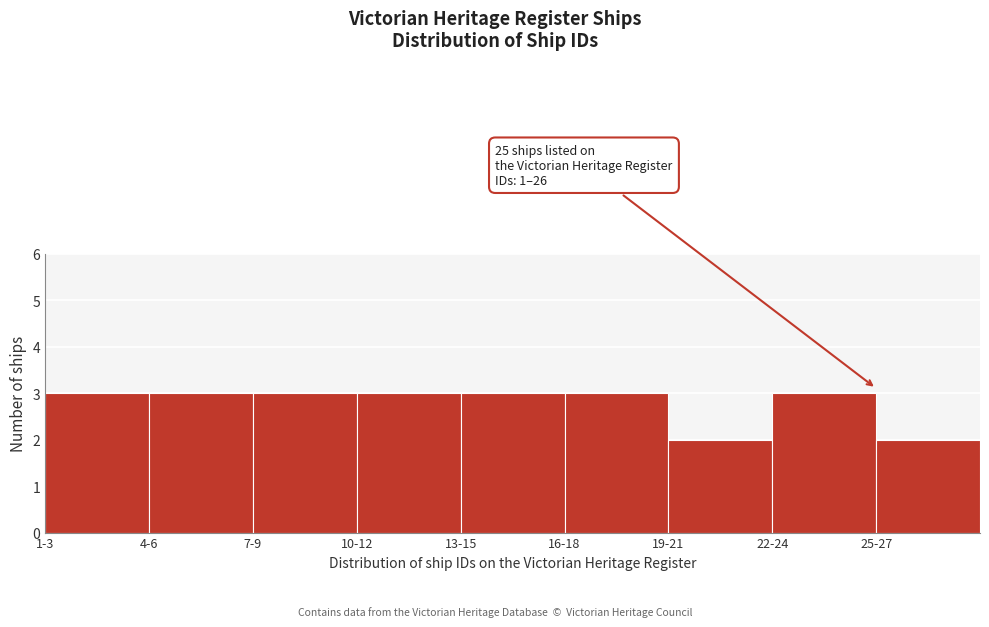

Reading left to right, list all the values displayed in this chart.

3	3	3	3	3	3	2	3	2